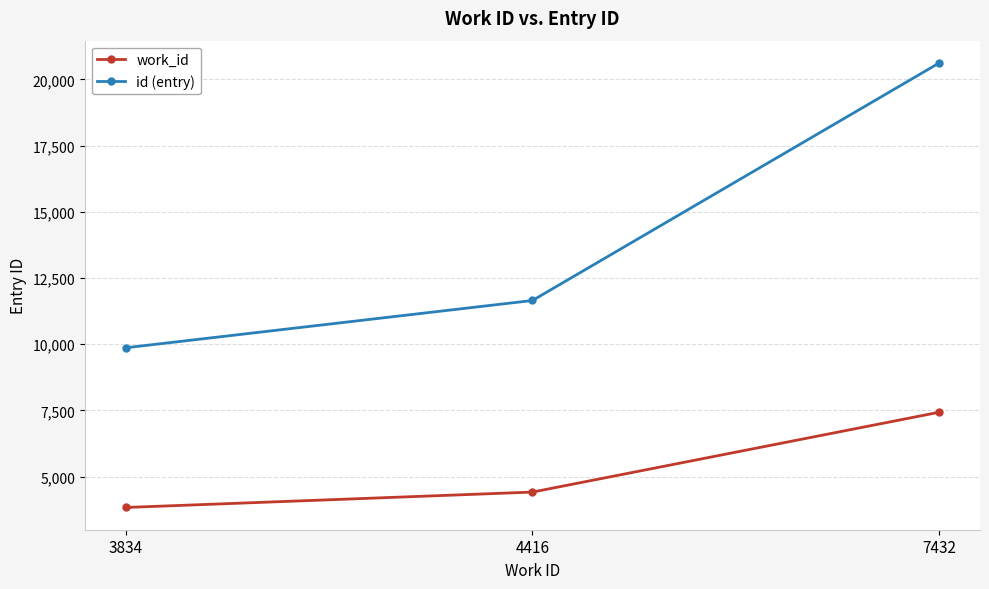

What is the sum of the id (entry) values at 4416 and 7432?

32274